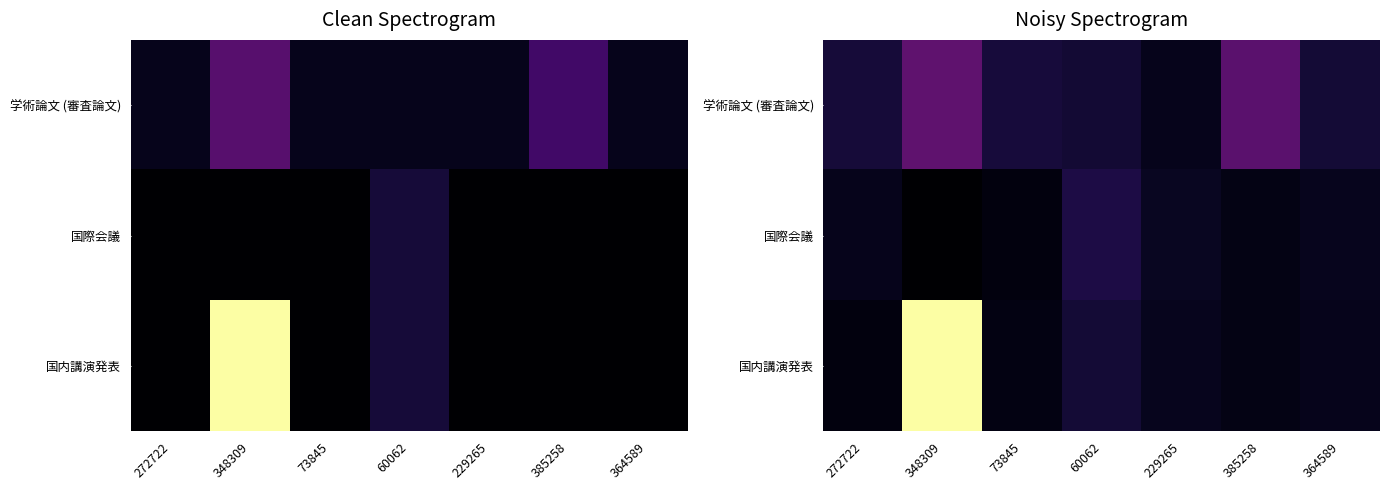

What is the approximate value of 国際会議 at 364589?

1.2